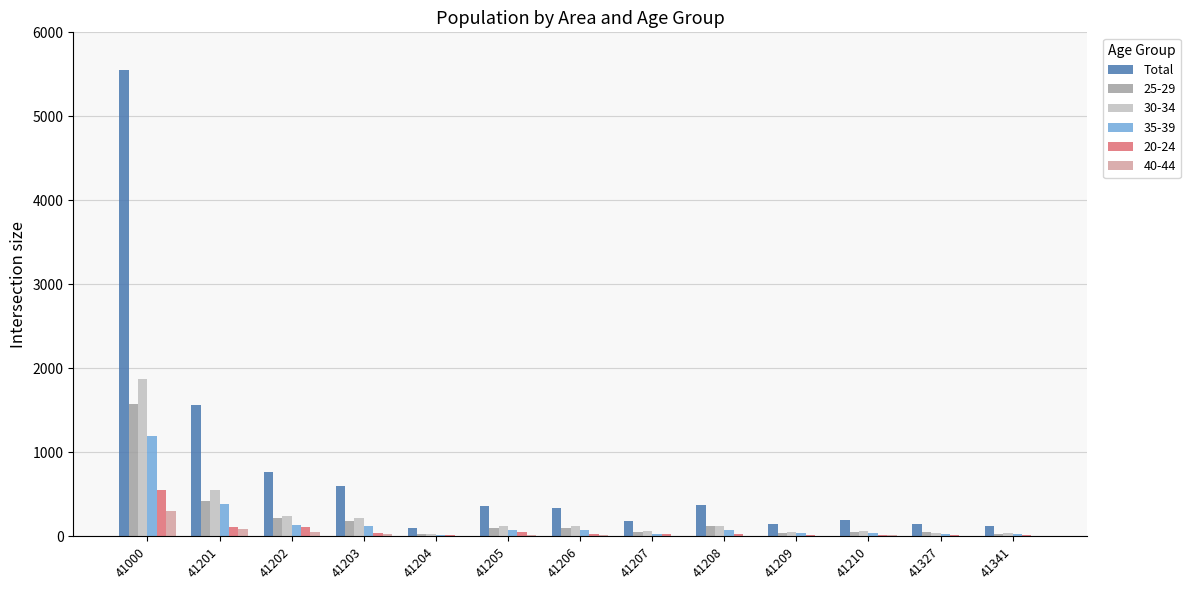

At which category is the sum across all series the highest?

41000